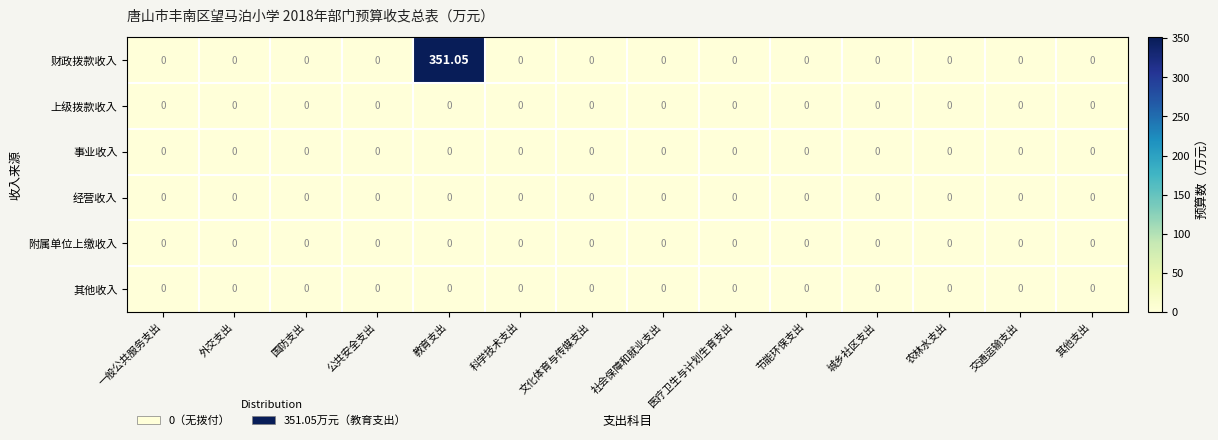

Which series has the largest total across all categories?

财政拨款收入